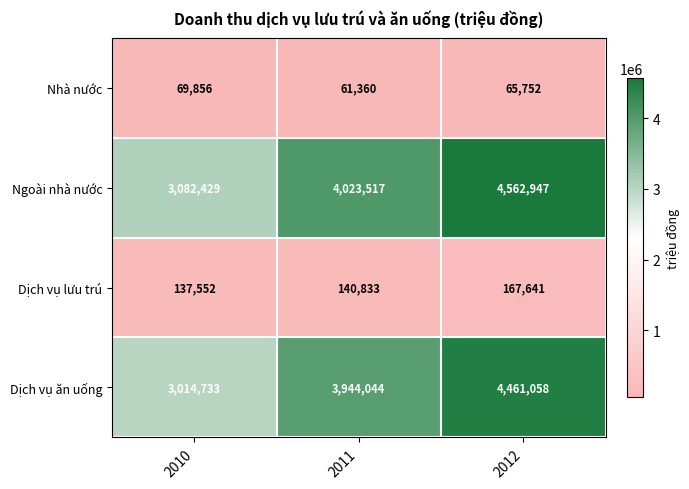

At 2011, list the series in order from largest to smallest.

Ngoài nhà nước, Dịch vụ ăn uống, Dịch vụ lưu trú, Nhà nước